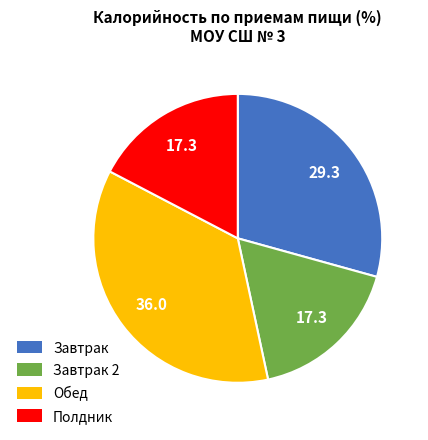

Which category has the biggest portion of the pie?

Обед